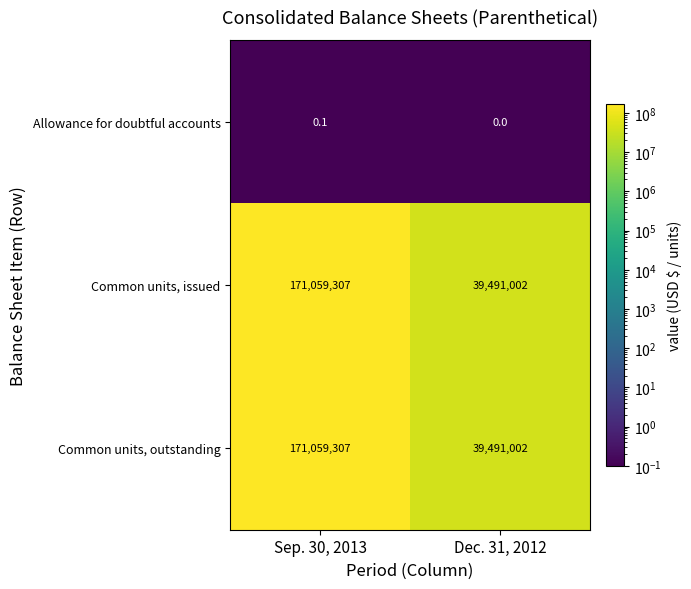

Reading right to left, list all the values displayed in this chart.

Allowance for doubtful accounts: 0.0	0.1
Common units, issued: 39491002.0	171059307.0
Common units, outstanding: 39491002.0	171059307.0